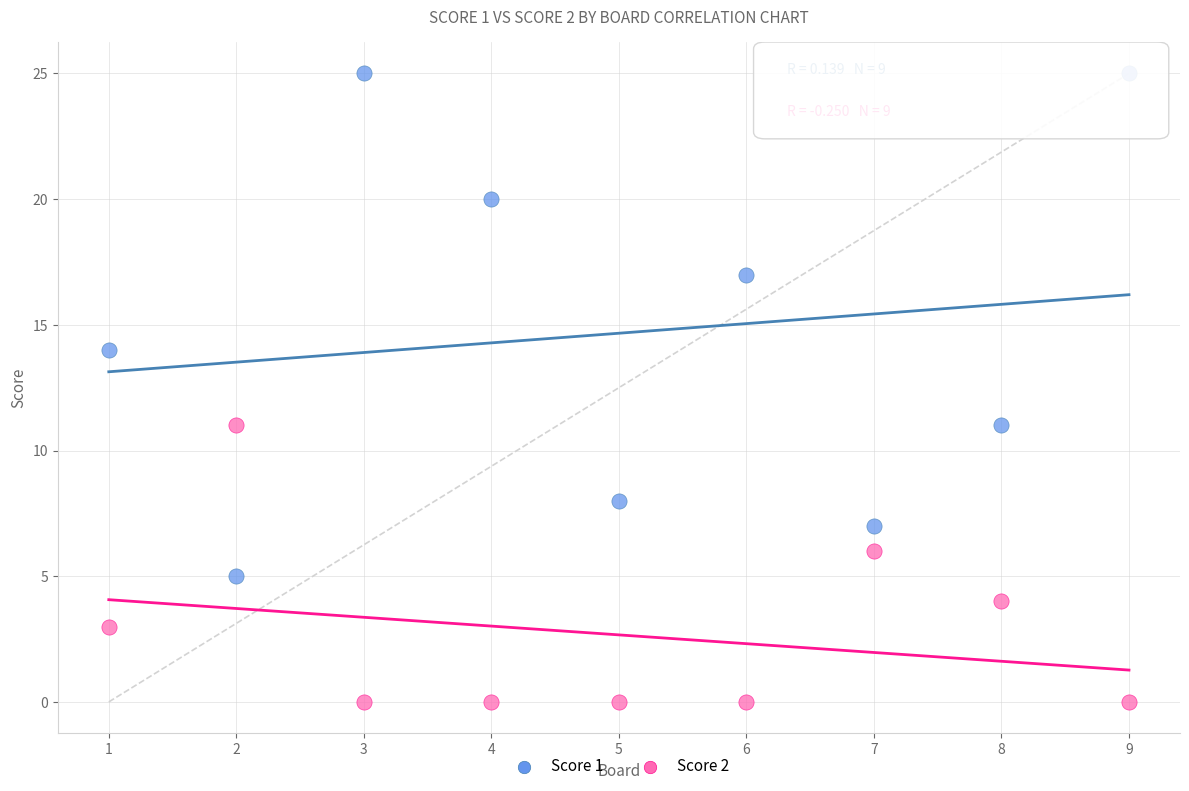

Which series contains the lowest Y value?

Score 2